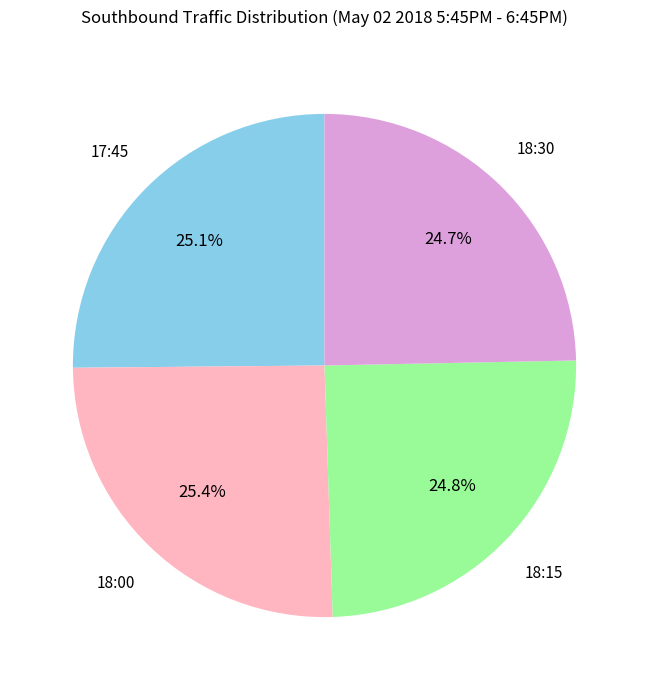

Do 18:30 and 17:45 together represent more than half of the pie?

No